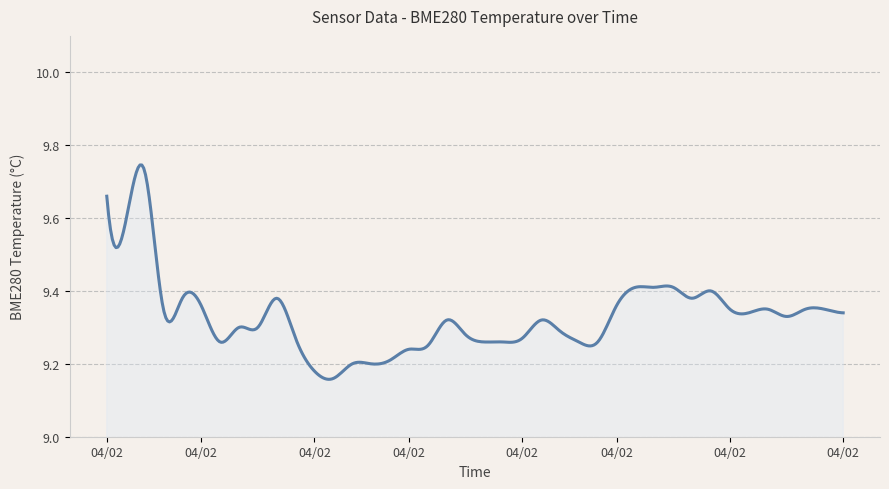

What is the difference between the maximum and minimum values?

0.6